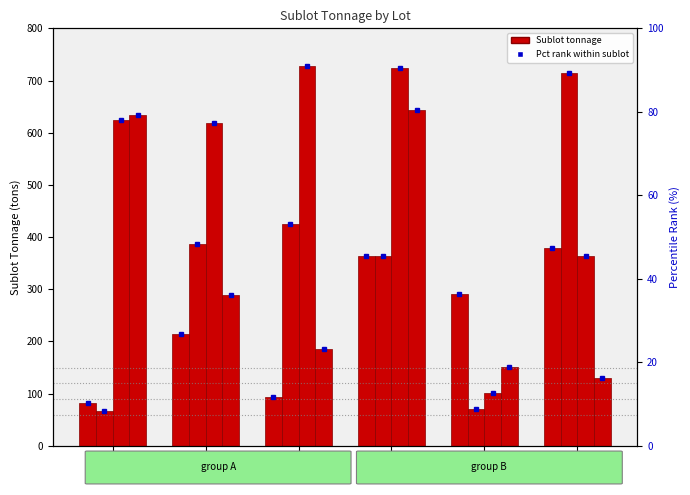

Reading left to right, transcribe all the data shown in this chart.

Sublot A: Lot 1=81.8	Lot 2=213.7	Lot 3=94.4	Lot 4=364.5	Lot 5=291.6	Lot 6=378.4
Sublot B: Lot 1=66.8	Lot 2=386.6	Lot 3=424.9	Lot 4=363.1	Lot 5=70.9	Lot 6=714.2
Sublot C: Lot 1=624.8	Lot 2=617.7	Lot 3=727.9	Lot 4=723.1	Lot 5=101.9	Lot 6=363.4
Sublot D: Lot 1=633.4	Lot 2=289.5	Lot 3=186.1	Lot 4=644.2	Lot 5=151.8	Lot 6=129.0